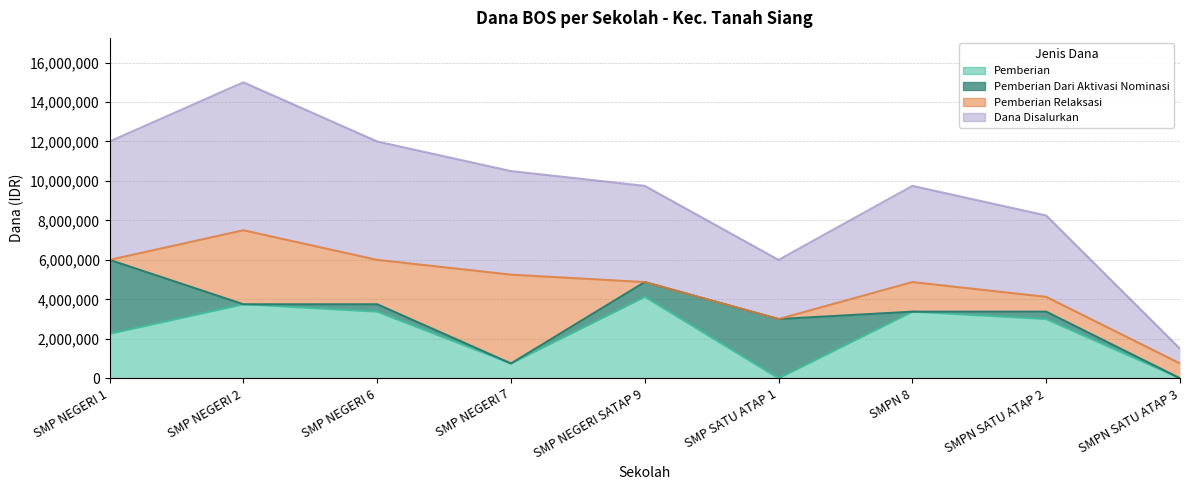

What is the label of the 5th point from the right?

SMP NEGERI SATAP 9